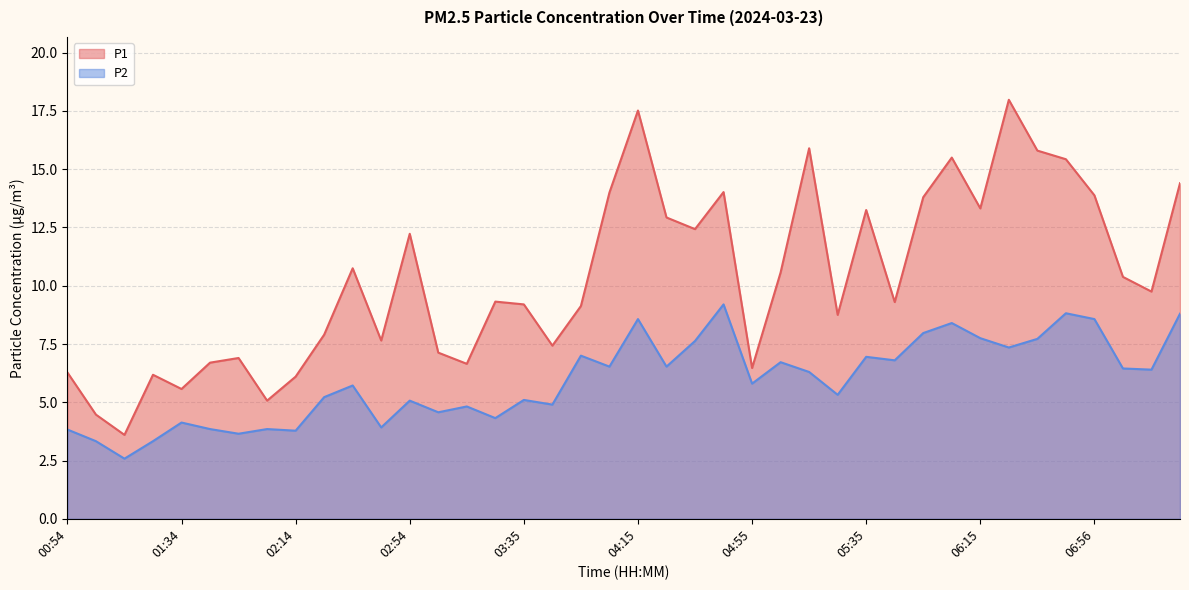

What is the label of the 32nd point from the right?

02:14